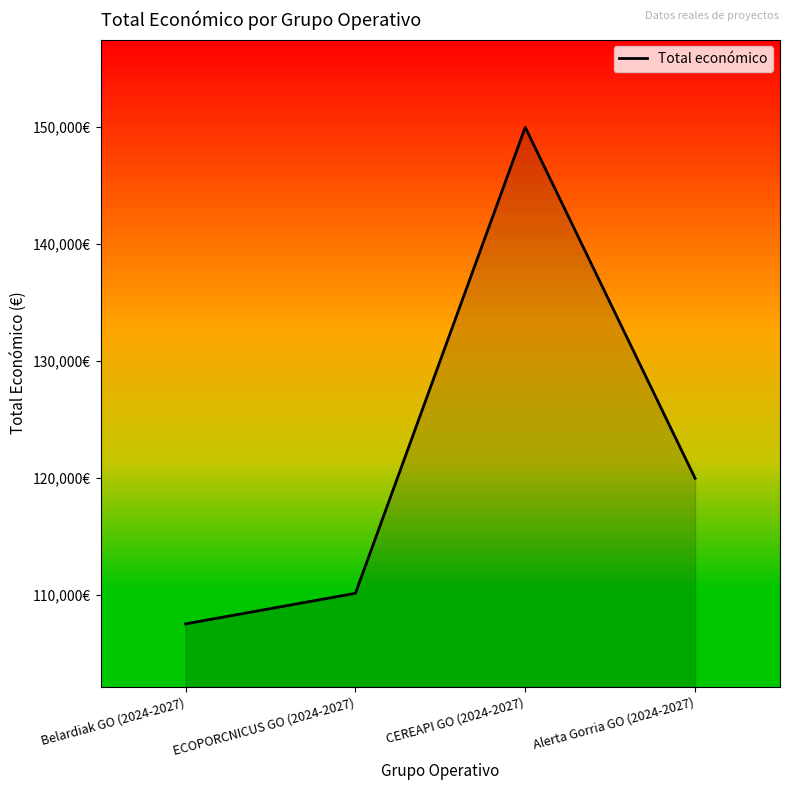

List the labels in order of value, smallest first.

Belardiak GO (2024-2027), ECOPORCNICUS GO (2024-2027), Alerta Gorria GO (2024-2027), CEREAPI GO (2024-2027)